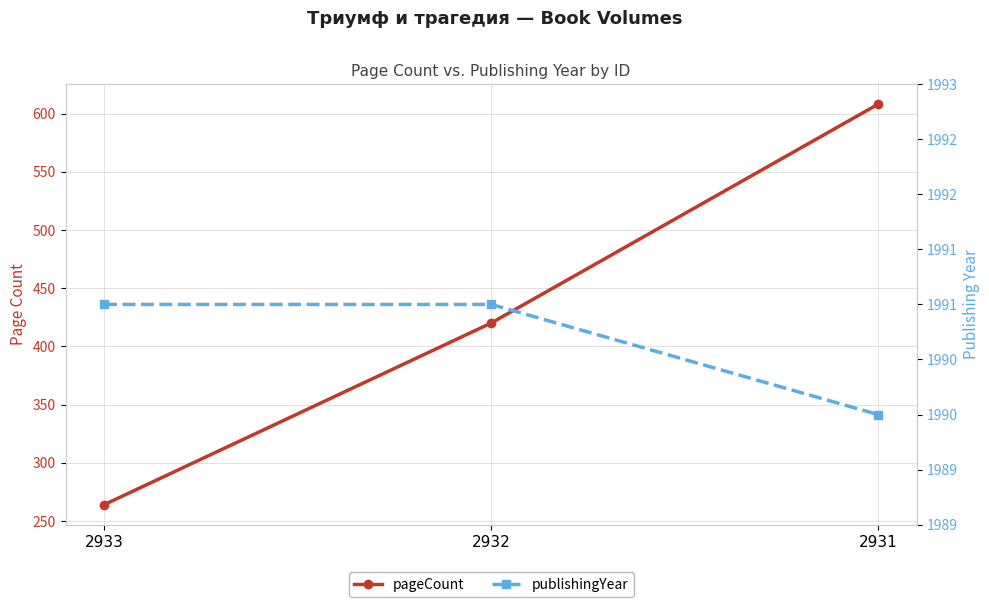

How many data points in pageCount are less than 420?

1